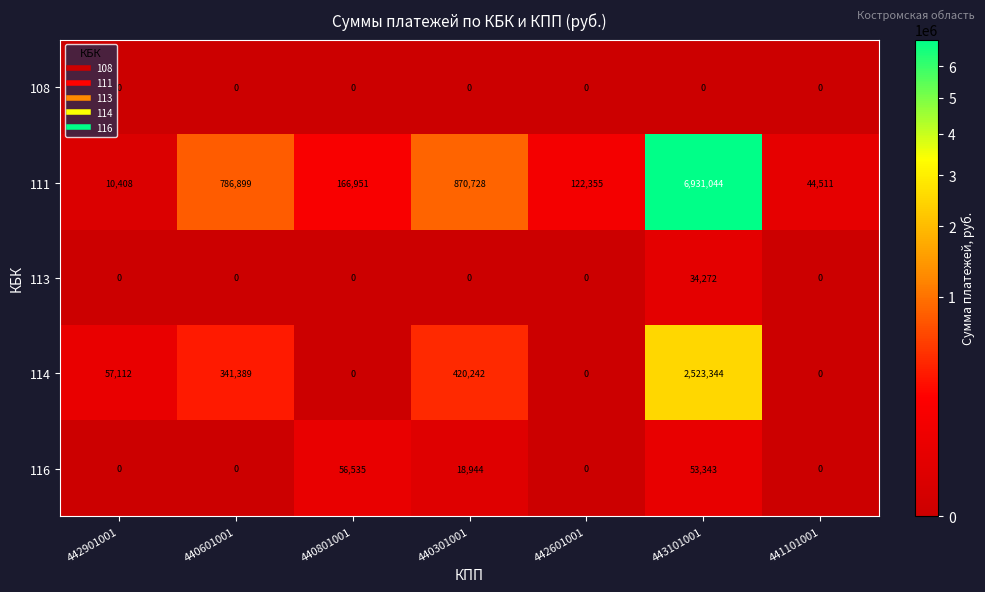

Rank the categories by 111 value from lowest to highest.

442901001, 441101001, 442601001, 440801001, 440601001, 440301001, 443101001